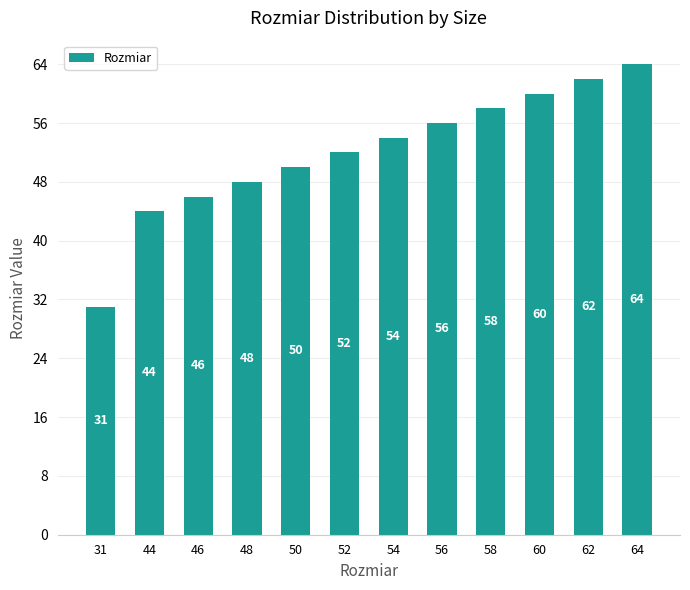

Which label corresponds to the largest value in the chart?

64